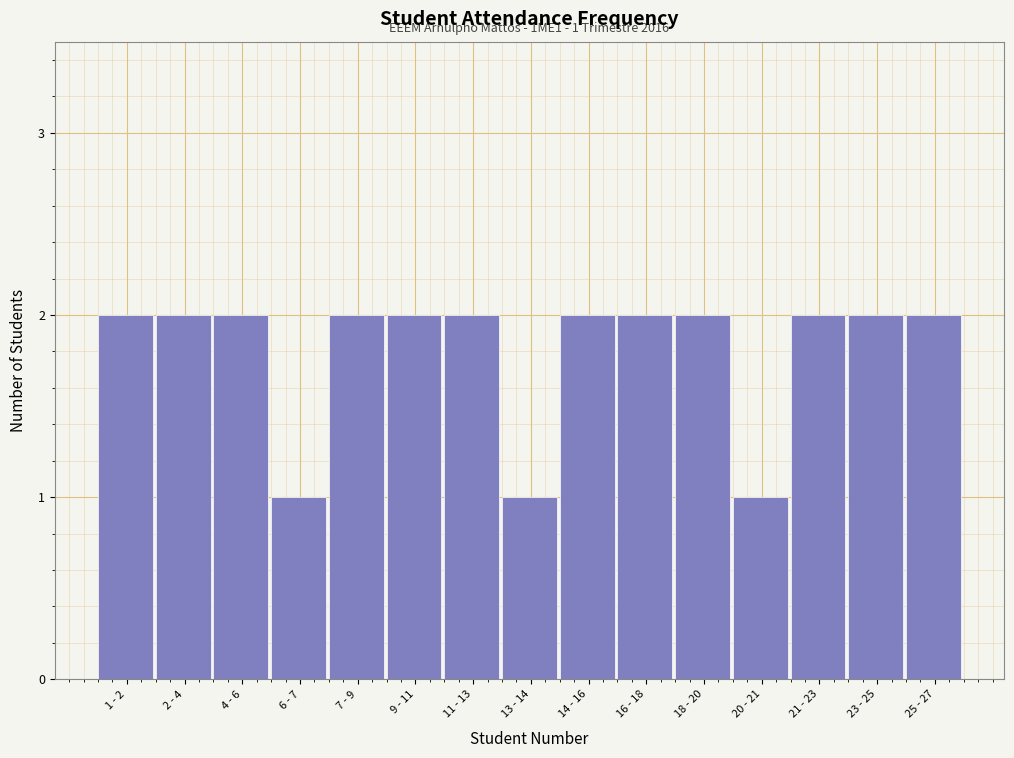

Reading left to right, transcribe all the data shown in this chart.

1 - 2=2	2 - 4=2	4 - 6=2	6 - 7=1	7 - 9=2	9 - 11=2	11 - 13=2	13 - 14=1	14 - 16=2	16 - 18=2	18 - 20=2	20 - 21=1	21 - 23=2	23 - 25=2	25 - 27=2